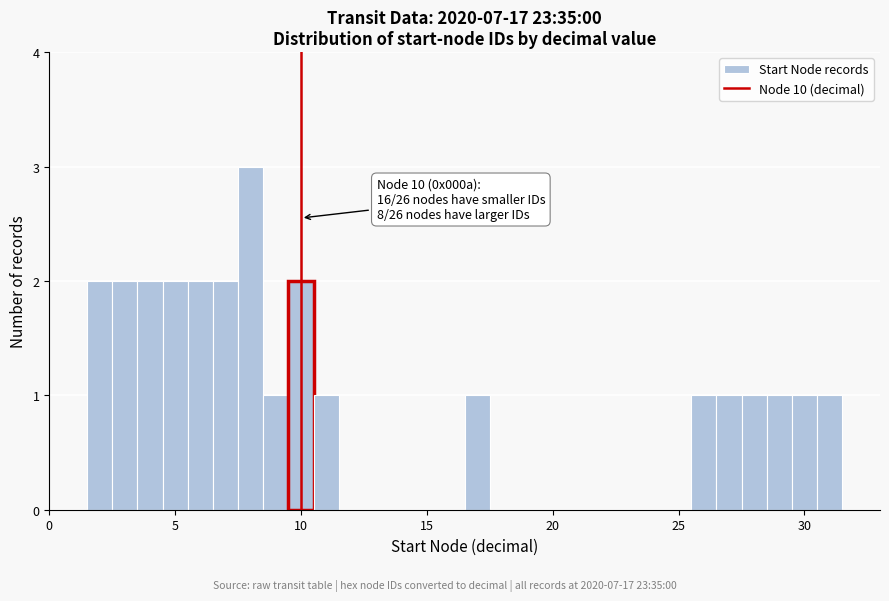

Around what value on the x-axis is the tallest bar? Give the approximate position of its centre, as read against the axis.

8.0